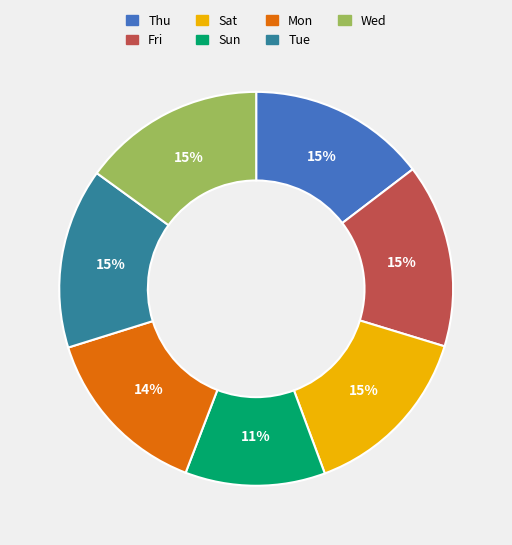

Does any single category account for the majority?

No